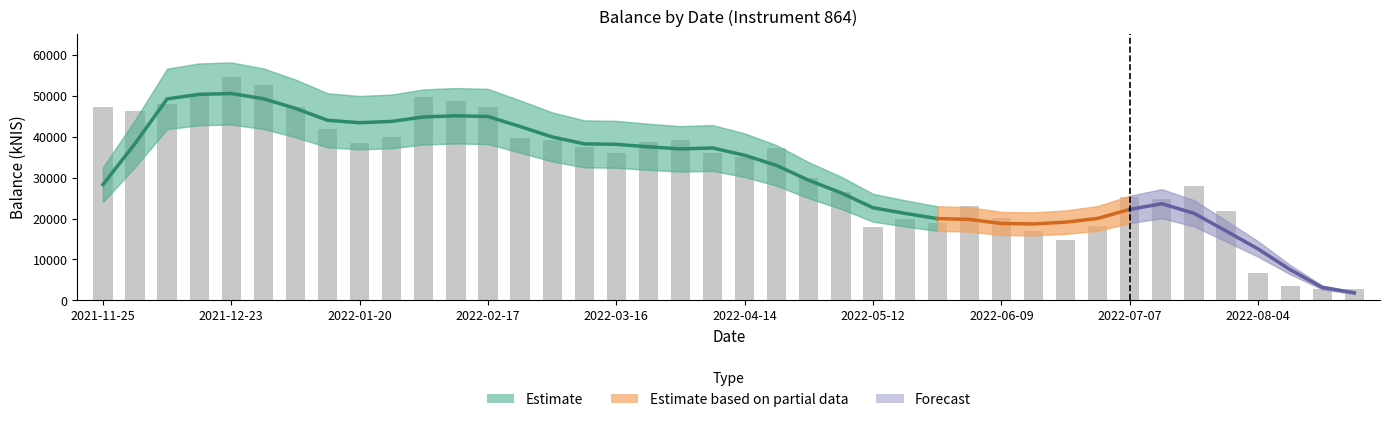

Rank the categories by value from lowest to highest.

2022-08-25, 2022-08-18, 2022-08-11, 2022-08-04, 2022-06-23, 2022-06-16, 2022-05-12, 2022-06-30, 2022-05-26, 2022-05-19, 2022-06-09, 2022-07-28, 2022-06-02, 2022-07-14, 2022-07-07, 2022-05-03, 2022-07-21, 2022-04-28, 2022-04-14, 2022-03-16, 2022-04-07, 2022-04-20, 2022-03-10, 2022-01-20, 2022-03-24, 2022-03-03, 2022-03-31, 2022-02-24, 2022-01-27, 2022-01-13, 2021-12-02, 2021-11-25, 2022-01-06, 2022-02-17, 2021-12-09, 2022-02-10, 2022-02-03, 2021-12-16, 2021-12-30, 2021-12-23